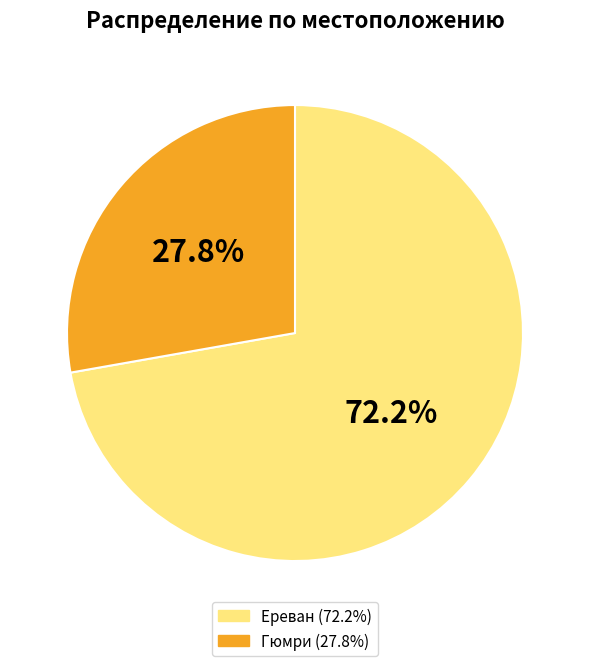

Combined, do Ереван and Гюмри account for over 50%?

Yes